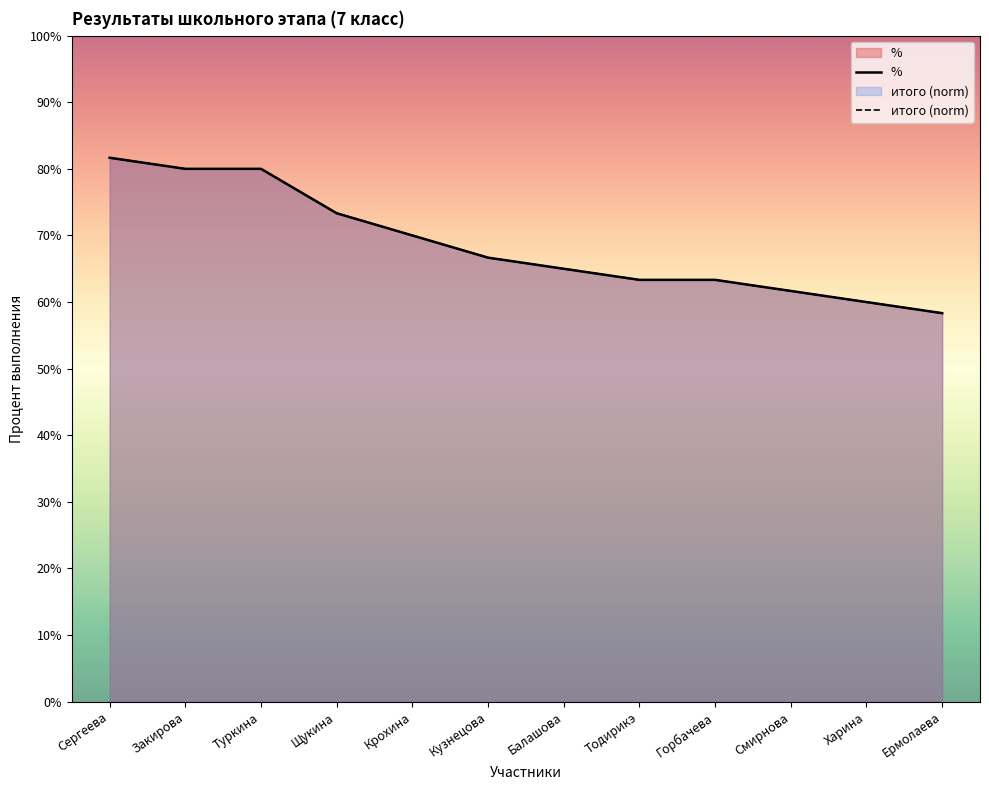

How many categories are shown in the chart?

12